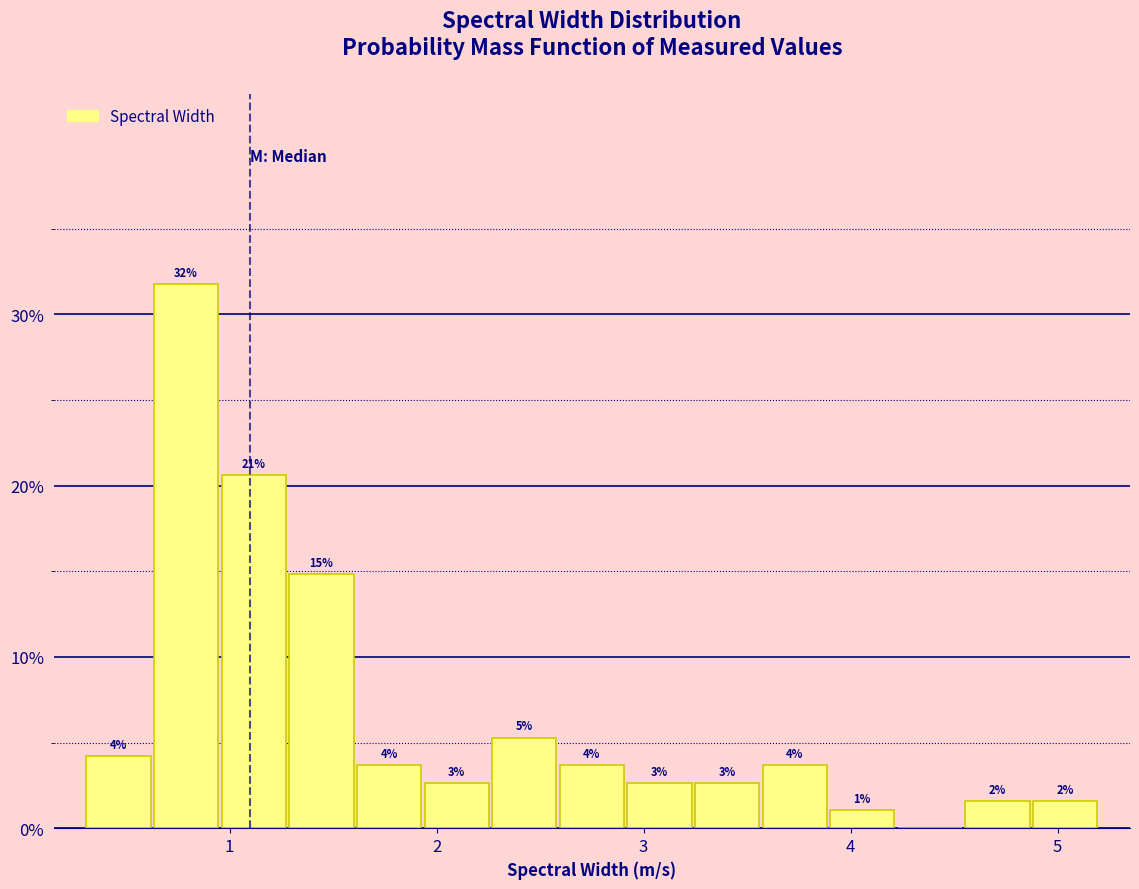

Around what value on the x-axis is the tallest bar? Give the approximate position of its centre, as read against the axis.

0.8